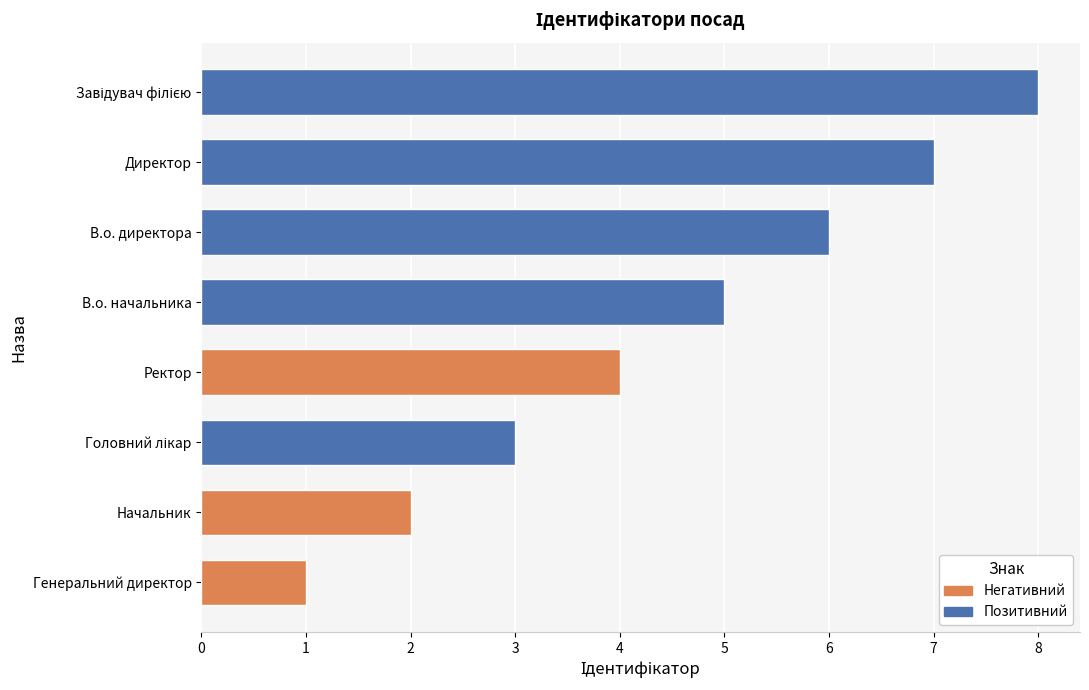

List the labels in order of value, largest first.

Завідувач філією, Директор, В.о. директора, В.о. начальника, Ректор, Головний лікар, Начальник, Генеральний директор